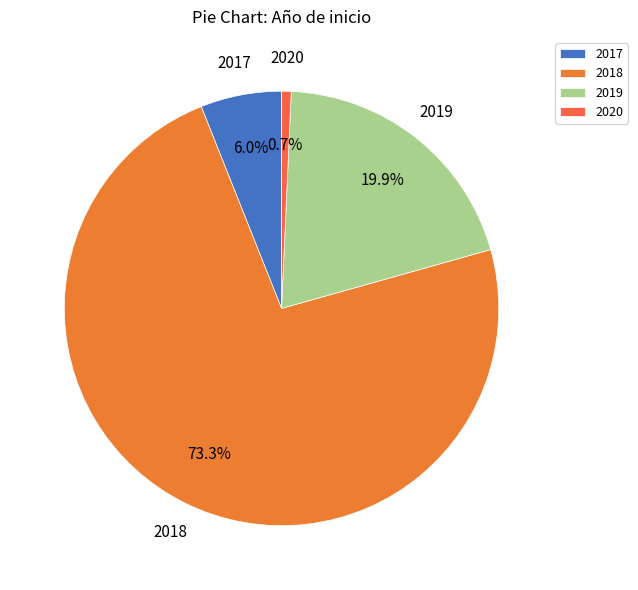

Combined, do 2020 and 2018 account for over 50%?

Yes